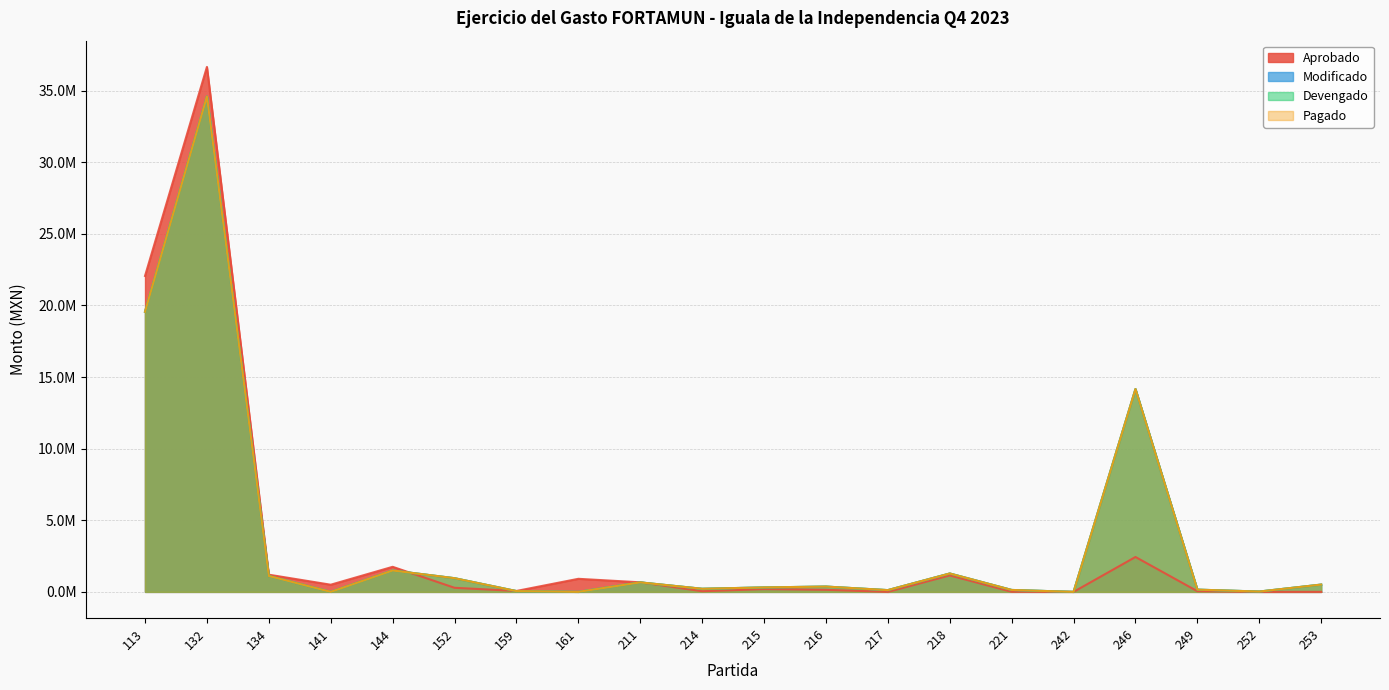

Reading right to left, what are all the values shown in this chart?

Aprobado: 0.0	0.0	45474.3	2435823.8	0.0	6018.7	1150110.1	0.0	145164.9	192869.7	46082.5	667978.6	912335.4	64000.0	285199.3	1750000.0	500000.0	1199956.1	36652602.5	22058979.1
Modificado: 509884.9	23524.8	156355.1	14163402.7	560.6	134495.1	1283882.2	123044.5	370867.6	311352.1	216663.0	662800.0	0.0	55000.0	954949.1	1493186.1	0.0	1109001.8	34585380.0	19558717.1
Devengado: 509884.9	23524.8	156355.1	14163402.7	560.6	134495.1	1283882.2	123044.5	370867.6	311352.1	216663.0	662800.0	0.0	55000.0	954949.1	1493186.1	0.0	1109001.8	34585380.0	19558717.1
Pagado: 509884.9	23524.8	156355.1	14163402.7	560.6	134495.1	1283882.2	123044.5	370867.6	311352.1	216663.0	662800.0	0.0	55000.0	954949.1	1493186.1	0.0	1109001.8	34585380.0	19558717.1